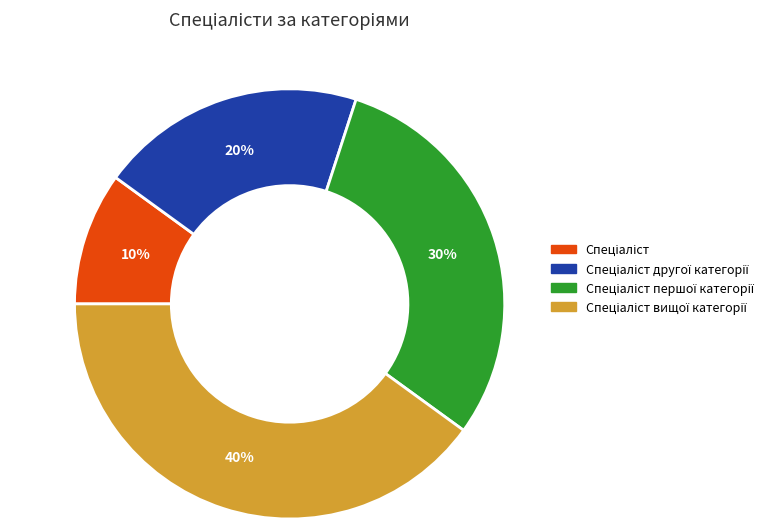

Is there a majority slice in this chart?

No